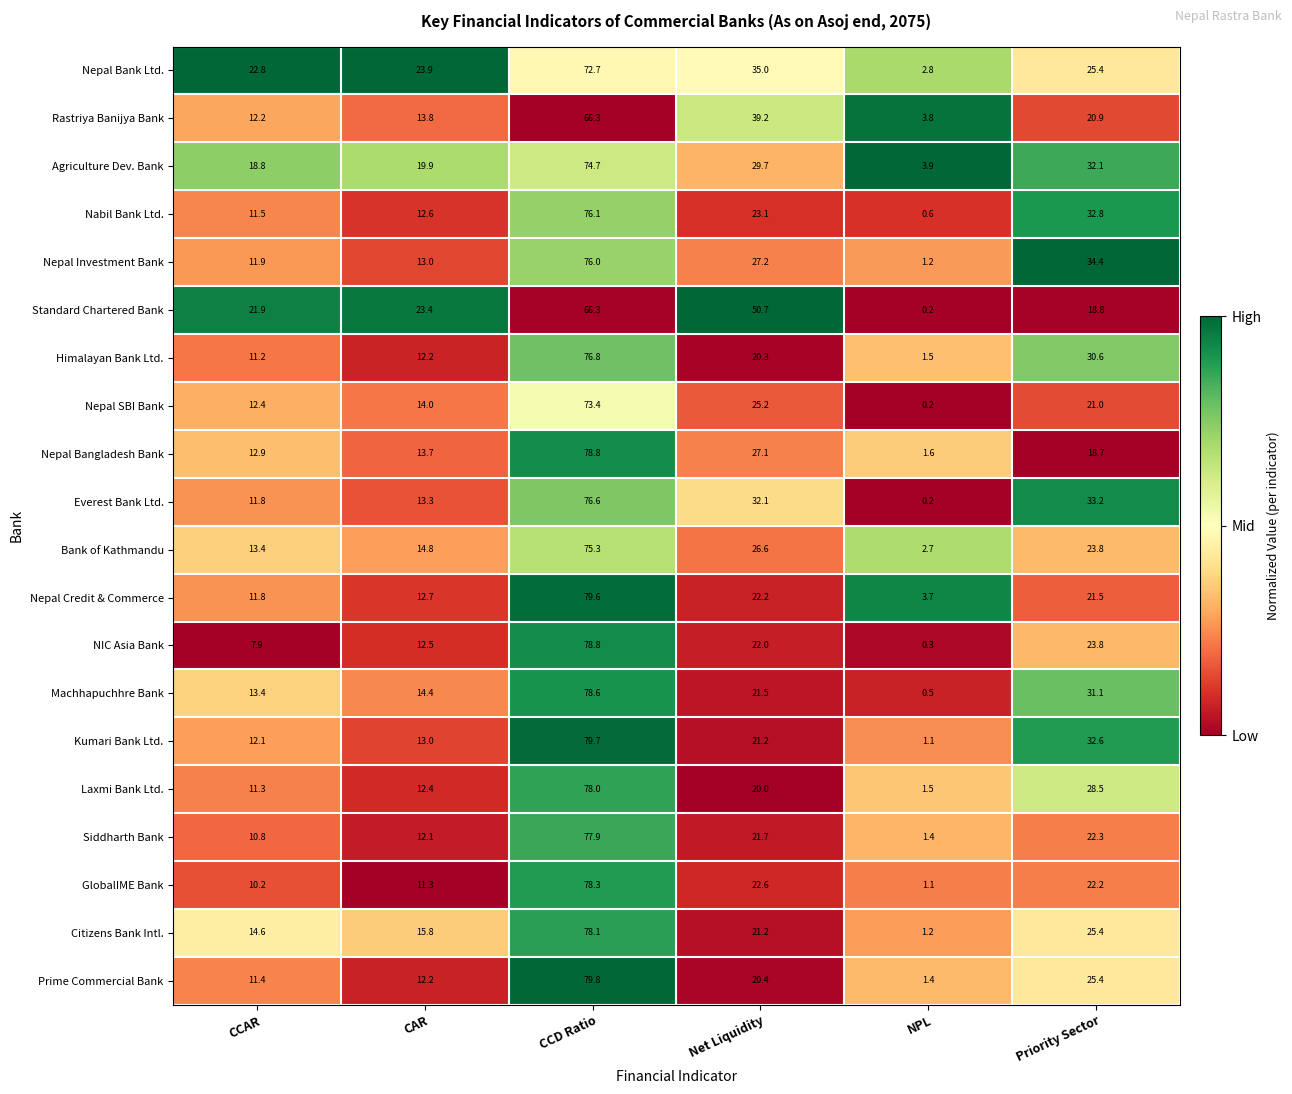

What is the average value of the Nepal Bangladesh Bank series?

25.5